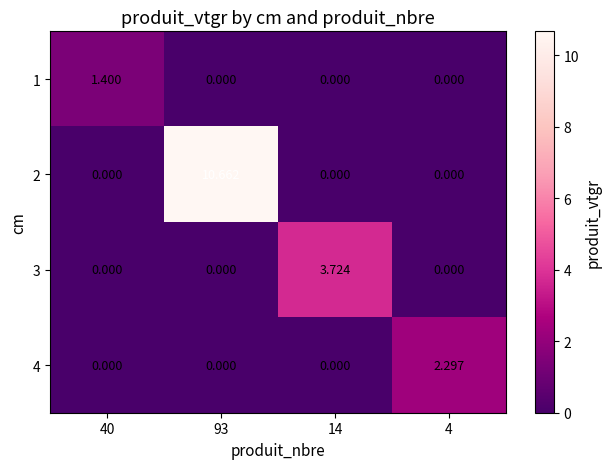

Is the value of 4 at 93 greater than the value of 3 at 14?

No